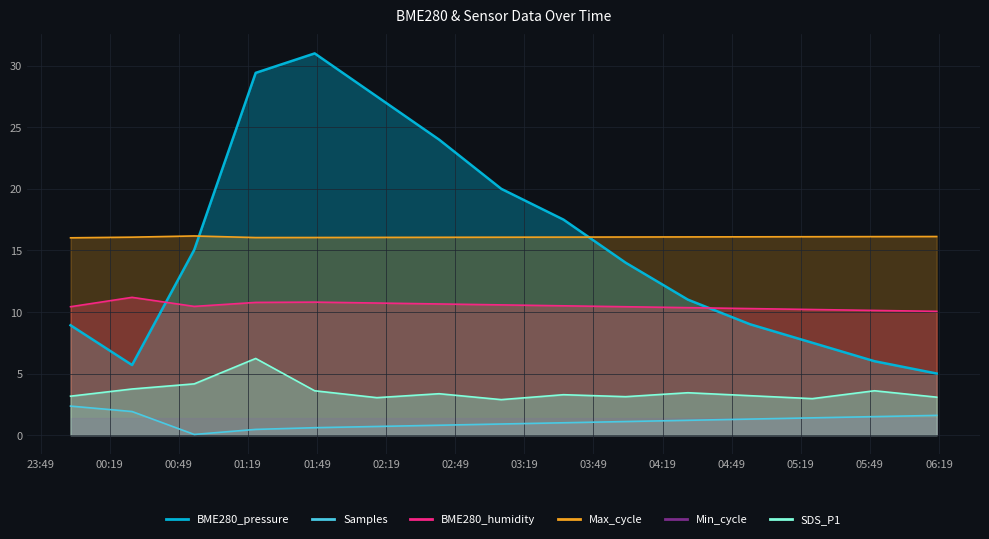

What is the label of the 5th point from the right?

2023/02/03 04:30:00